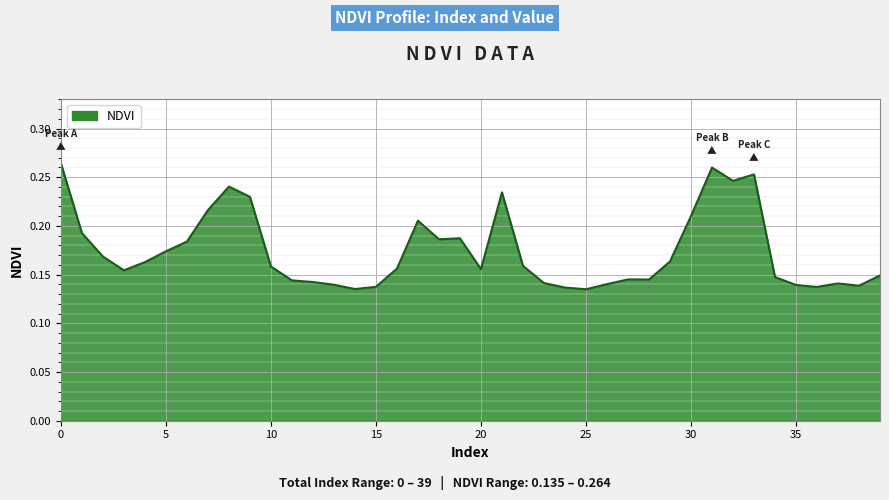

Does the chart display data point markers on the line(s)?

No